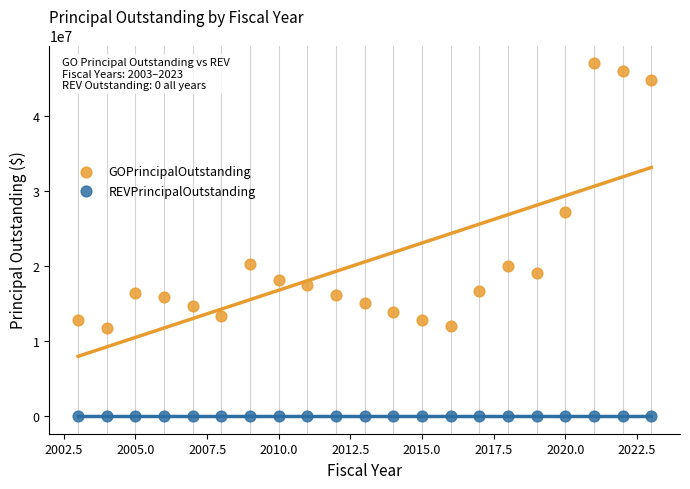

Which series reaches the maximum Y coordinate?

GOPrincipalOutstanding